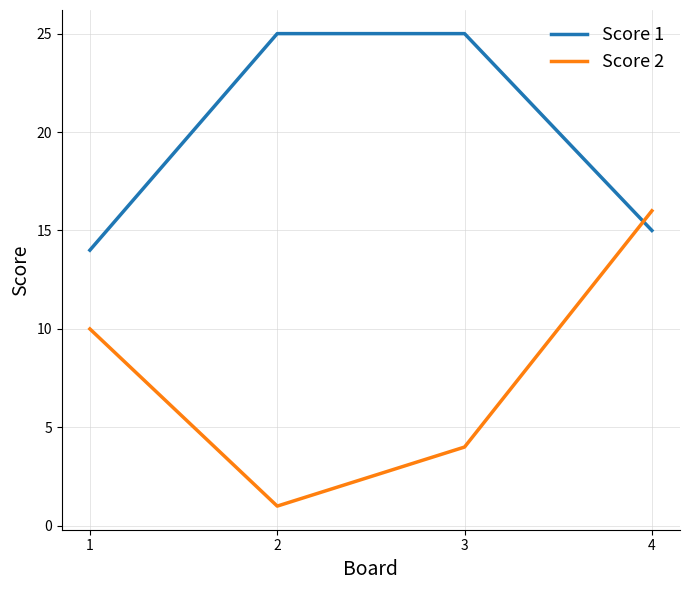

How many intersections are there between Score 1 and Score 2?

1